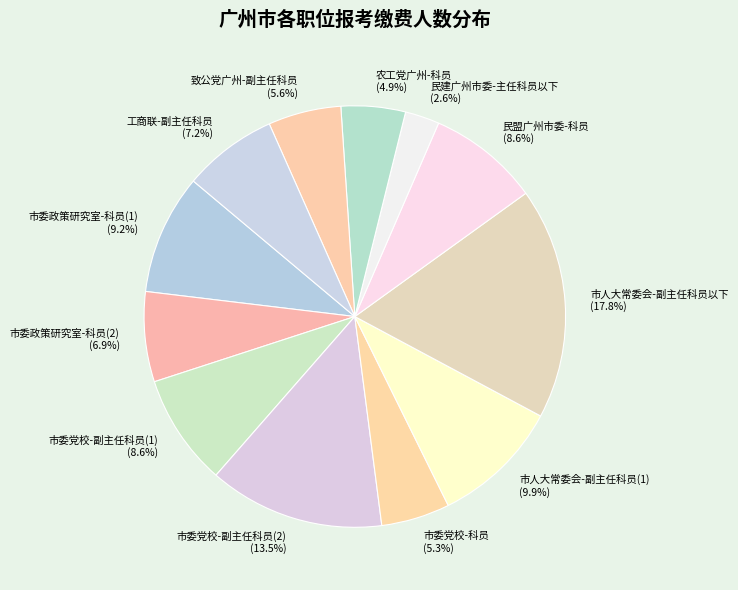

Is there any slice that represents more than half of the pie?

No